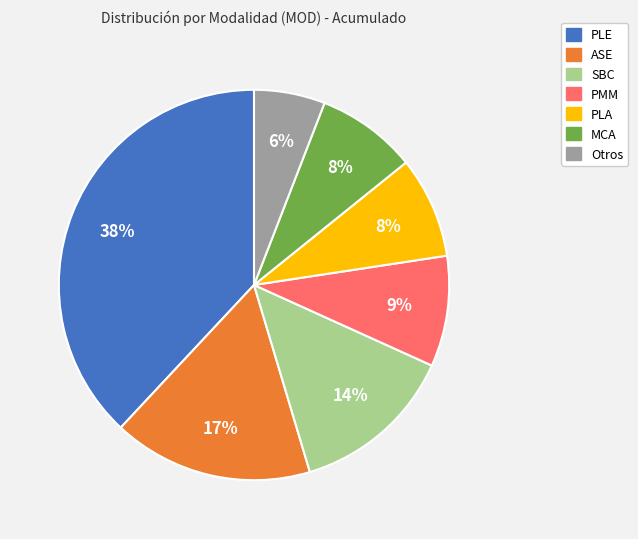

Count the number of slices in the pie.

7